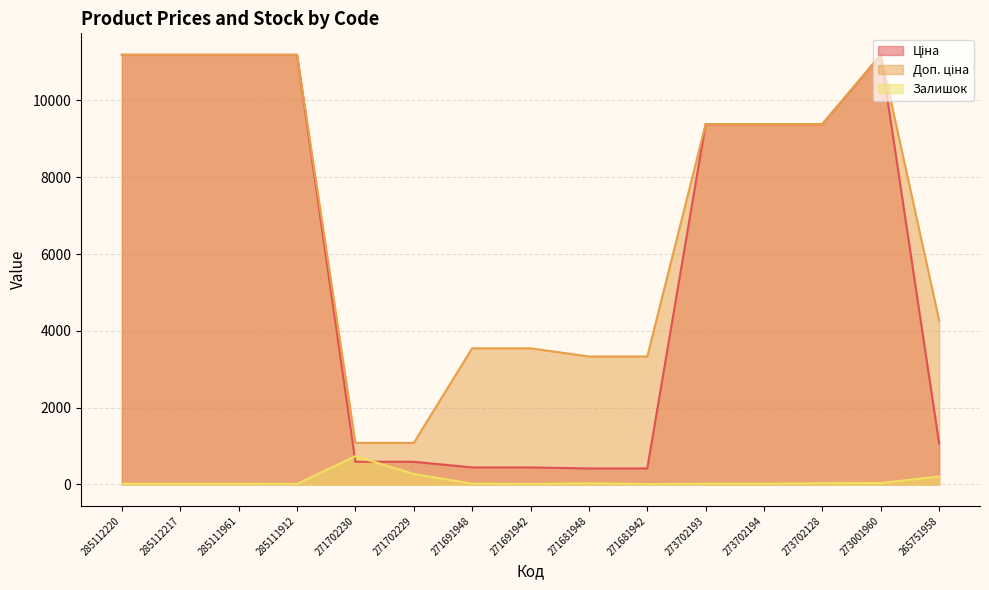

At which label does Ціна first exceed 9383?

285112220